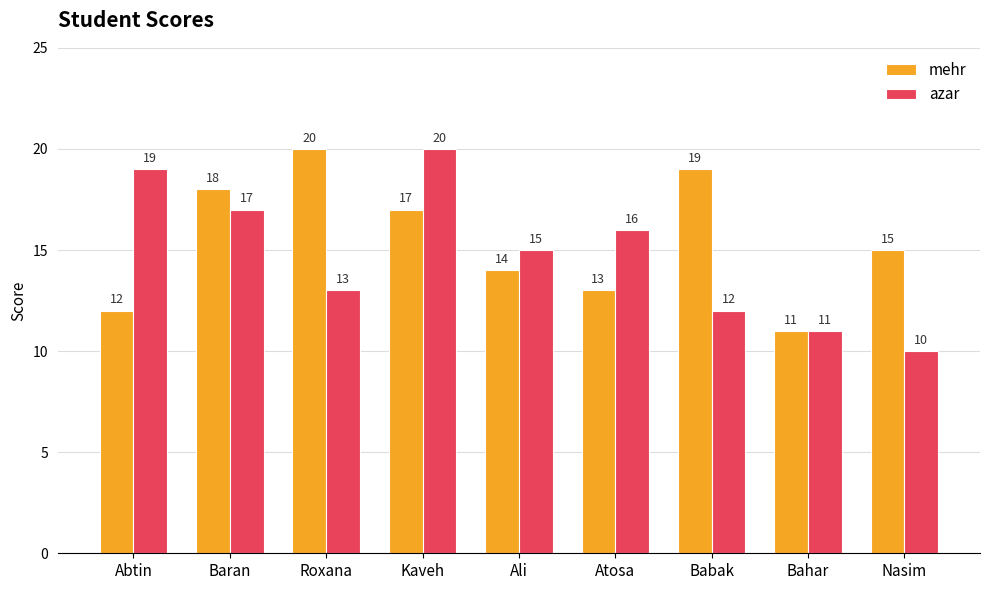

How many distinct data groups are displayed?

2